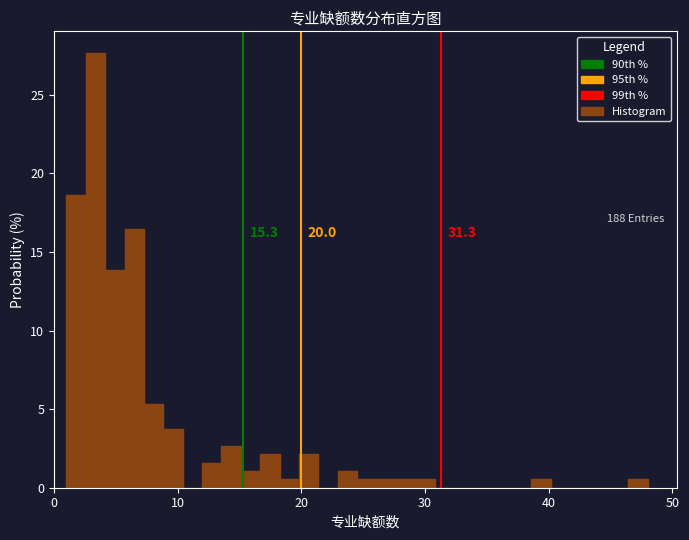

Read against the x-axis, roughly where is the centre of the tallest bar?

3